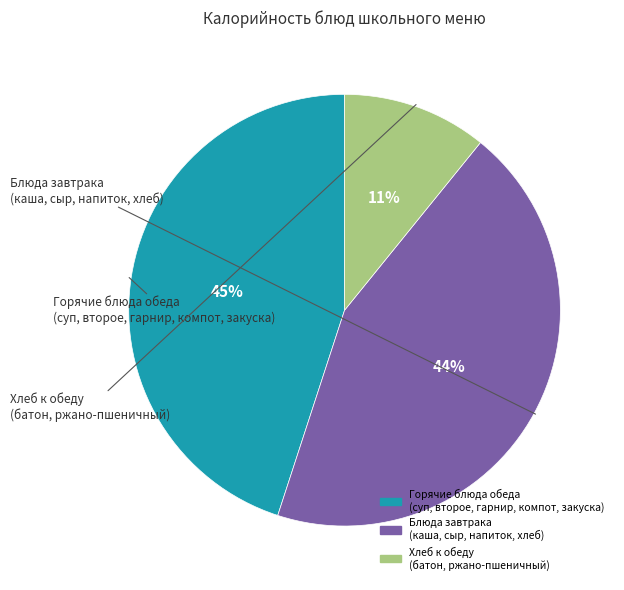

Is there a majority slice in this chart?

No